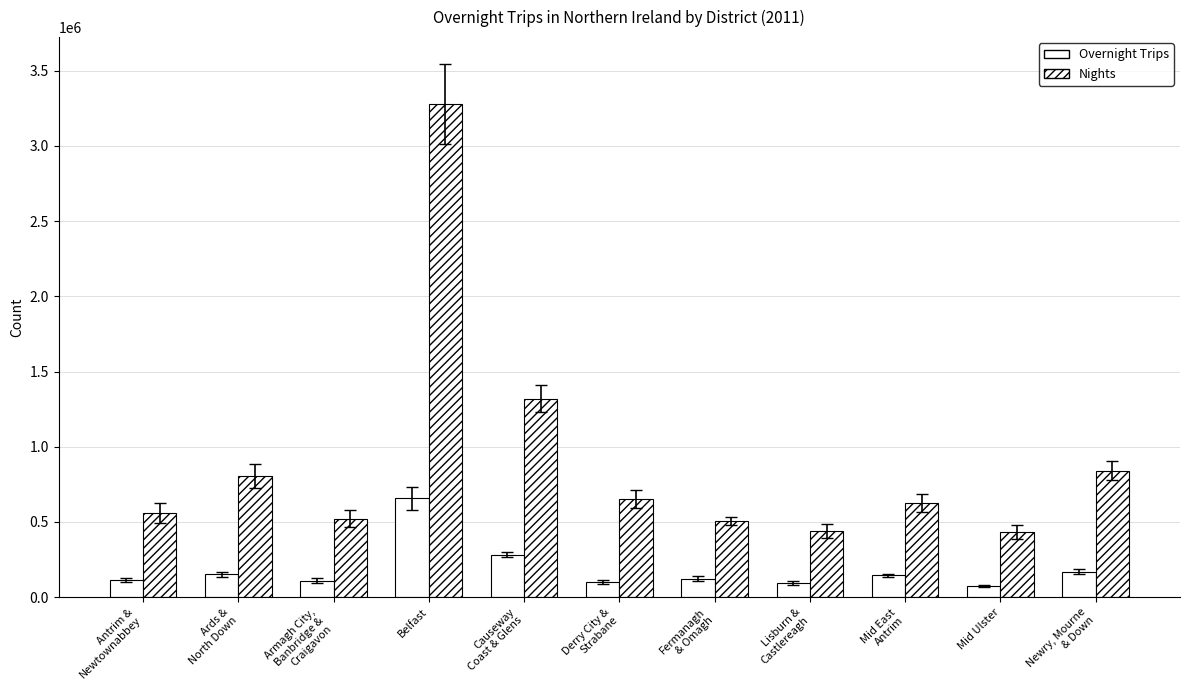

Count the number of data series in this chart.

2